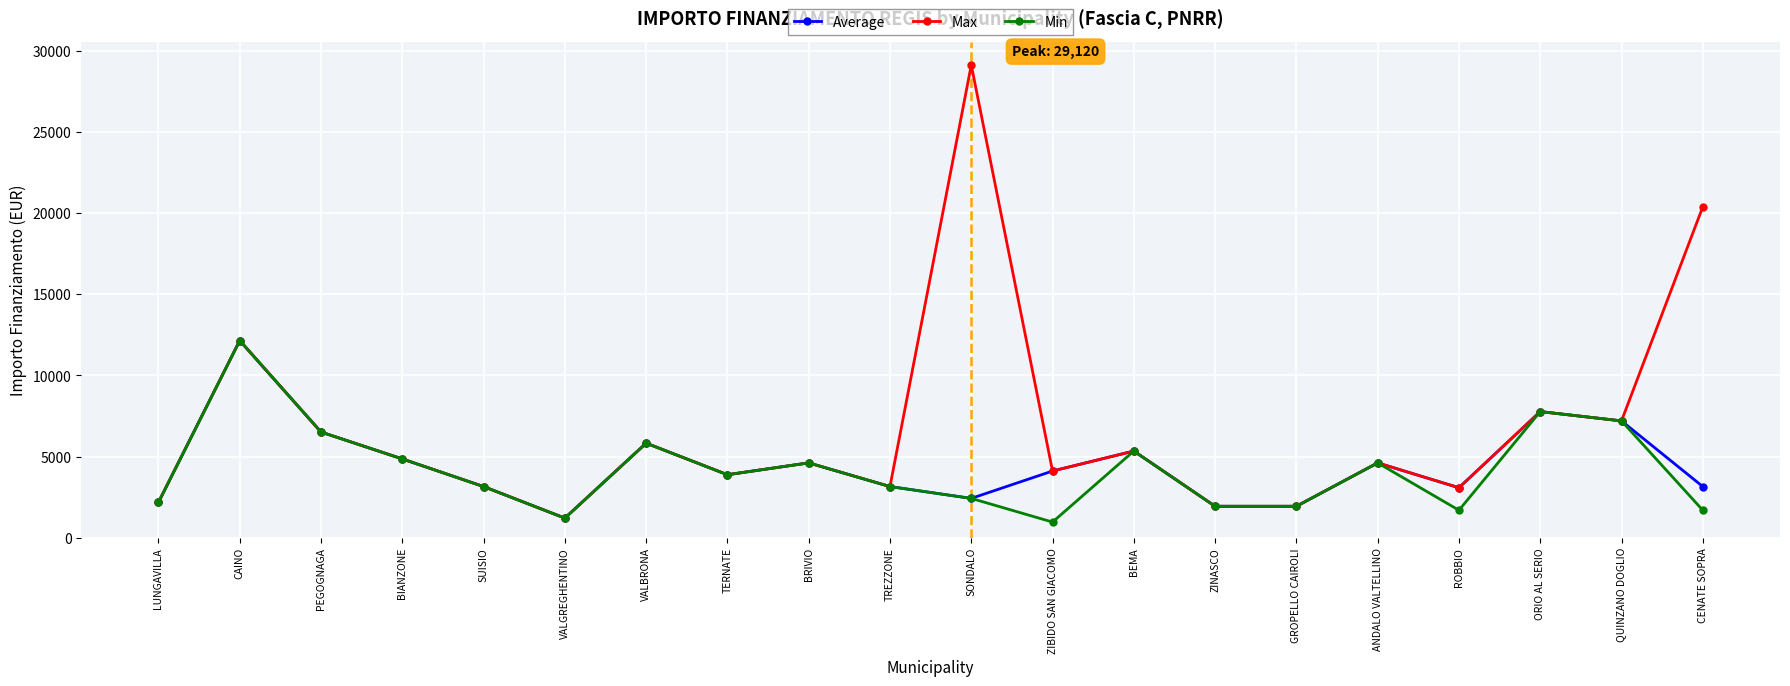

What is the total value across all series at CAINO?

36450